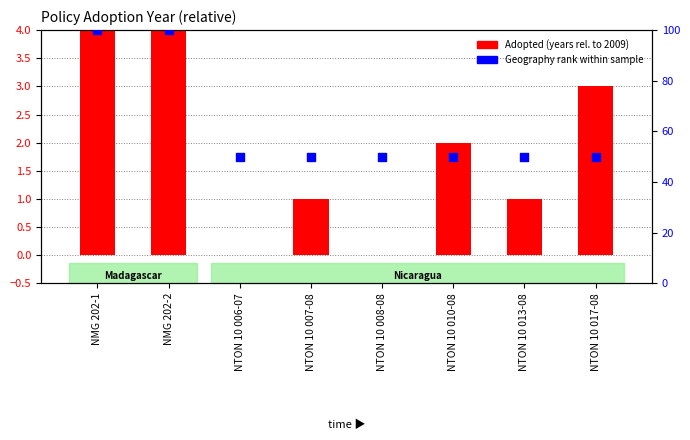

Which series has the largest total across all categories?

Geography rank